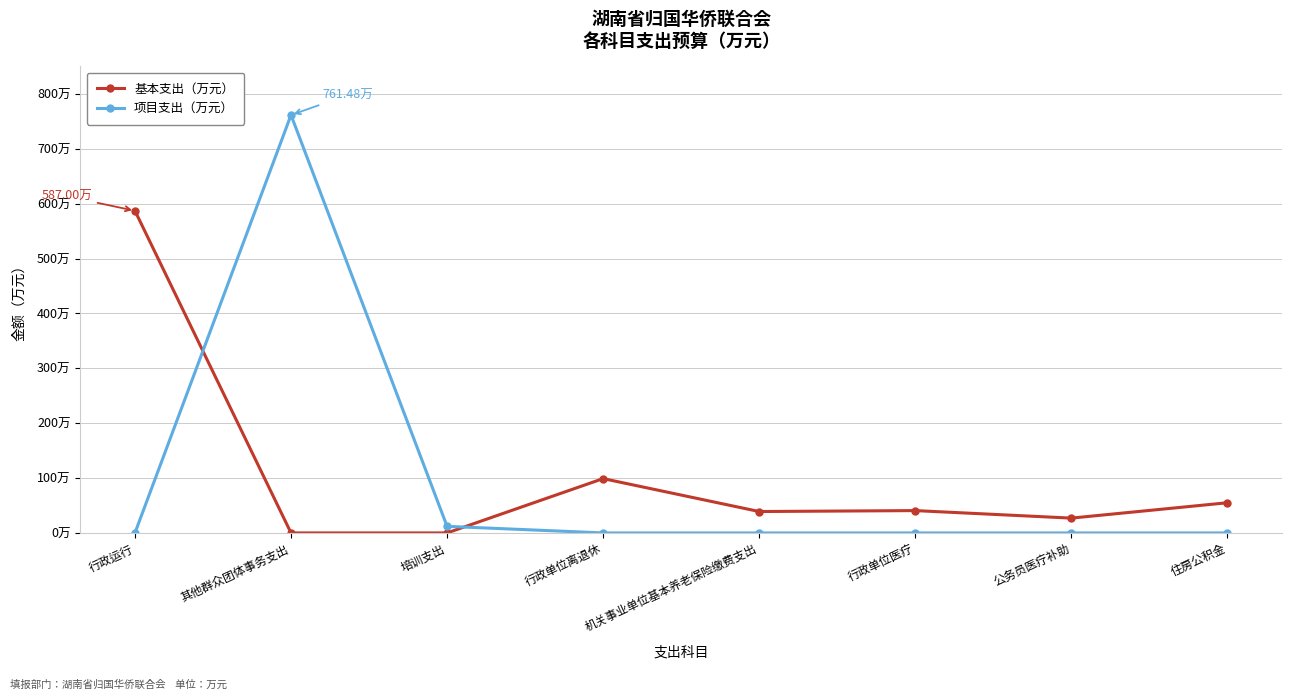

Does the chart have visible grid lines?

Yes